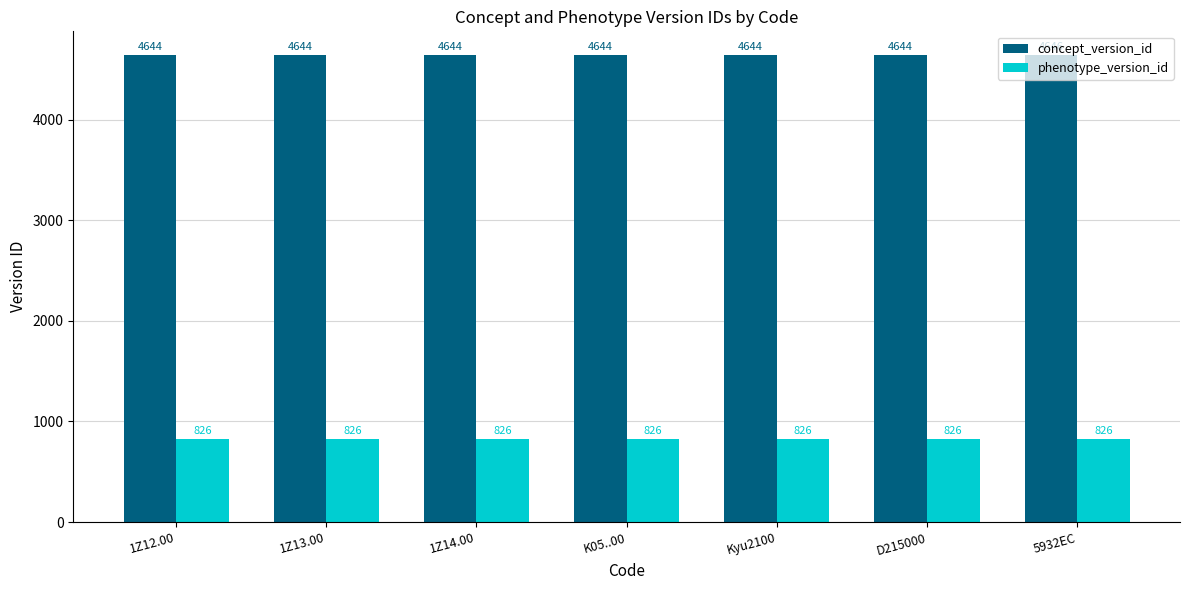

What is the minimum value for phenotype_version_id?

826